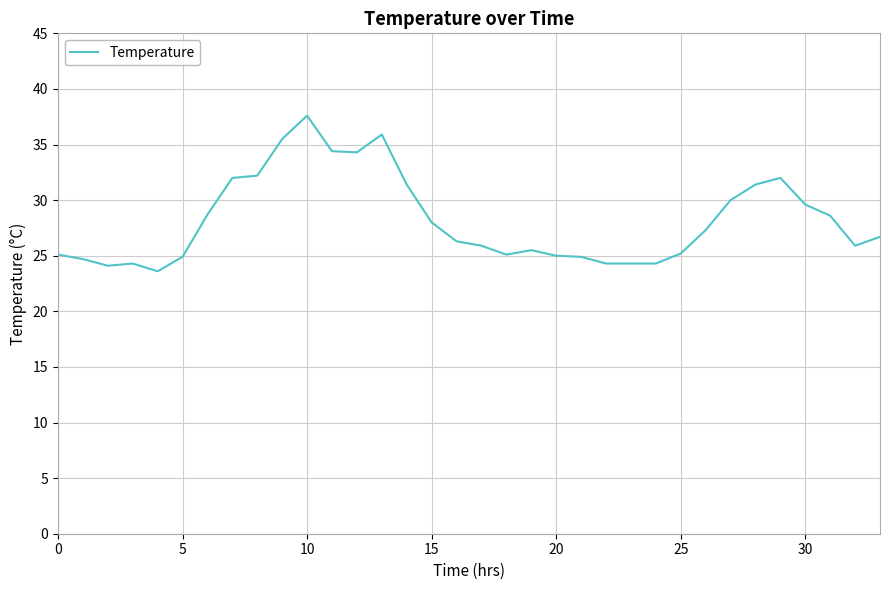

How many lines are shown in the chart?

1